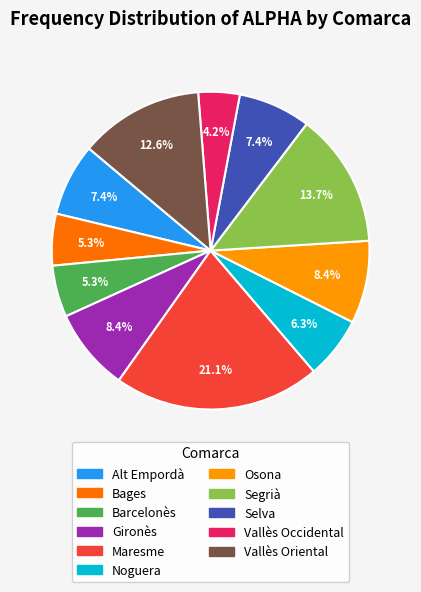

What portion of the pie excludes Bages?

94.7%